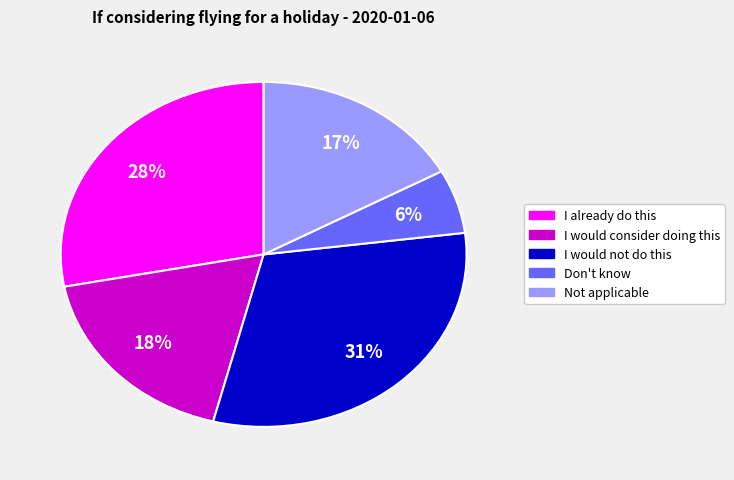

To the nearest percent, what is the average slice percentage?

20%